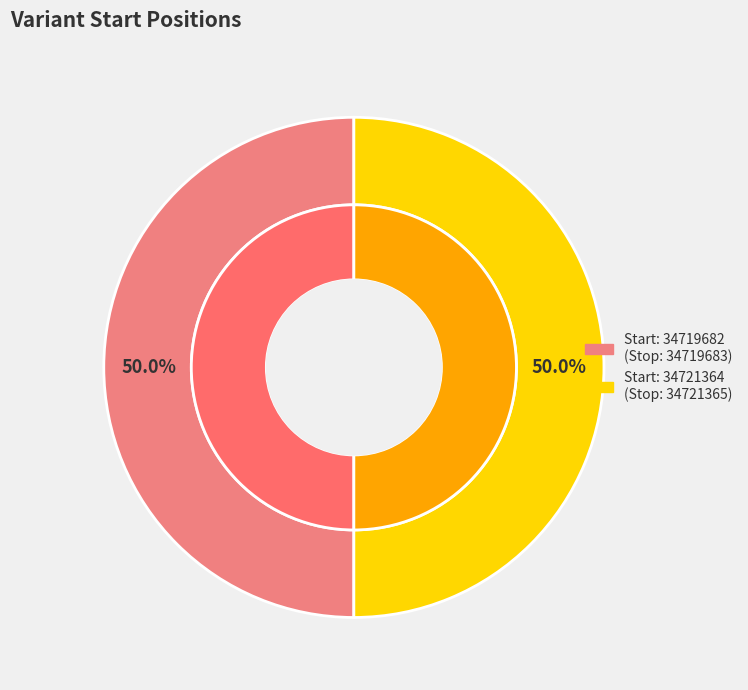

True or false: 34721364 accounts for 60% of the total.

False